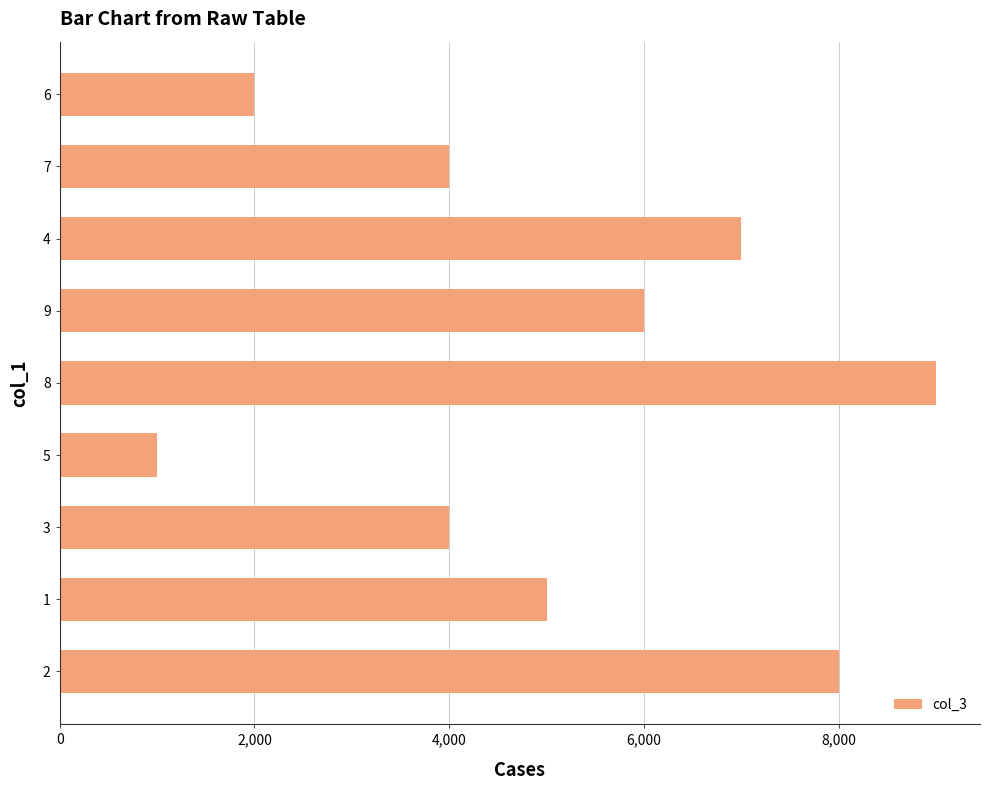

What is the maximum value shown in the chart?

9000